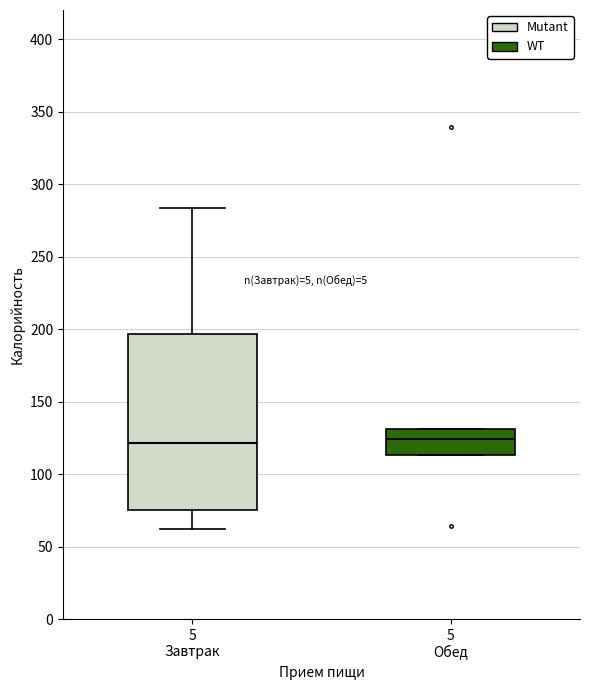

Which box is the tallest, from its lower edge to its upper edge?

5 Завтрак